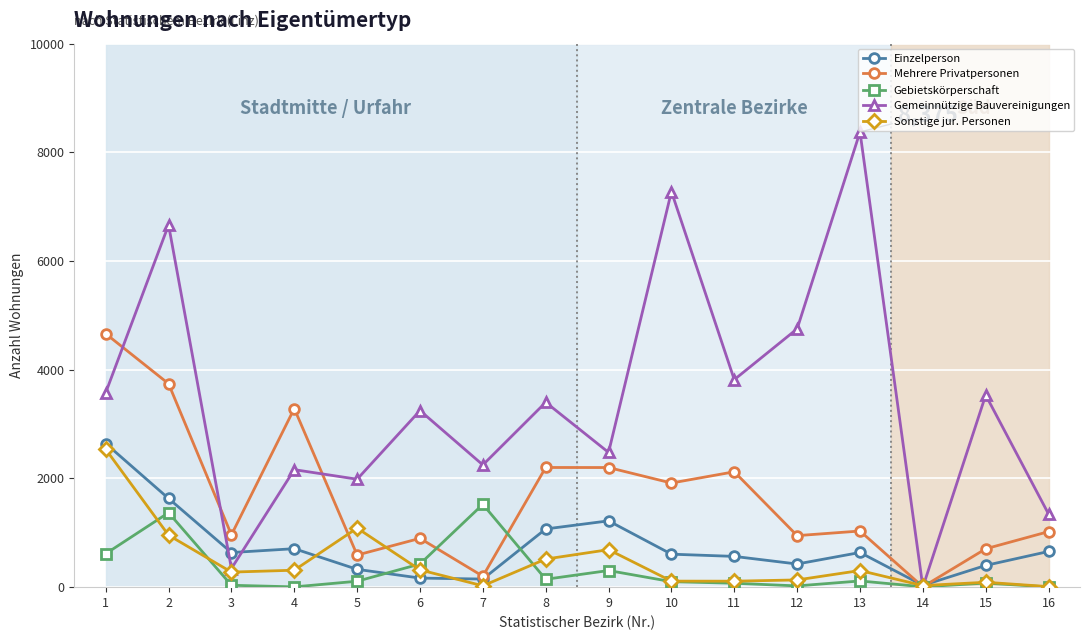

Which series has the largest total across all categories?

Gemeinnützige Bauvereinigungen